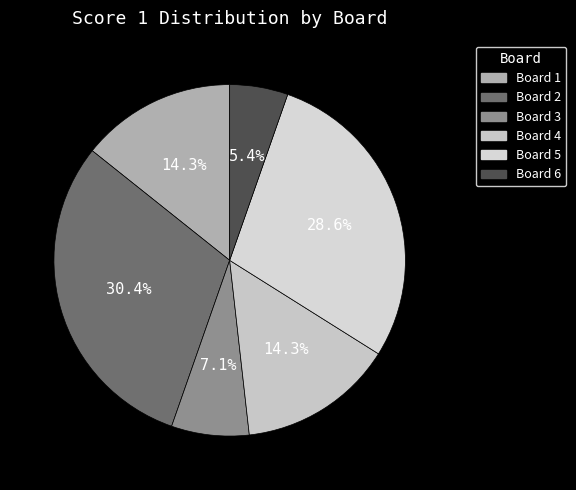

The Board 6 slice represents 5% of the pie. True or false?

True